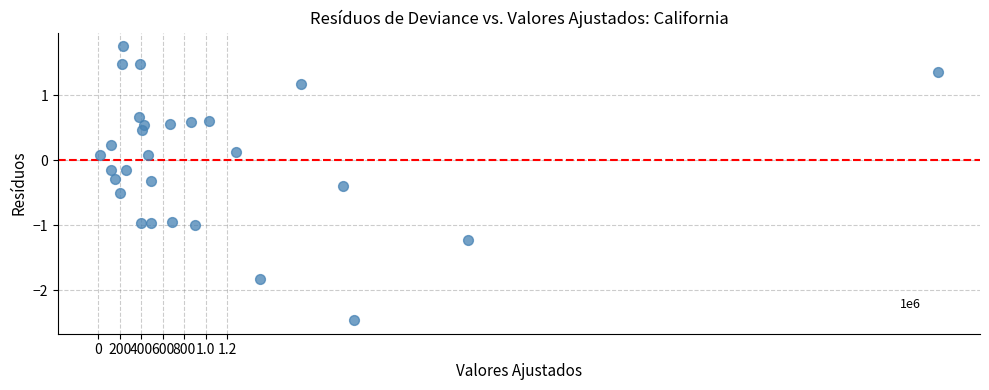

What is the range of Y values (max minus min)?

4.2